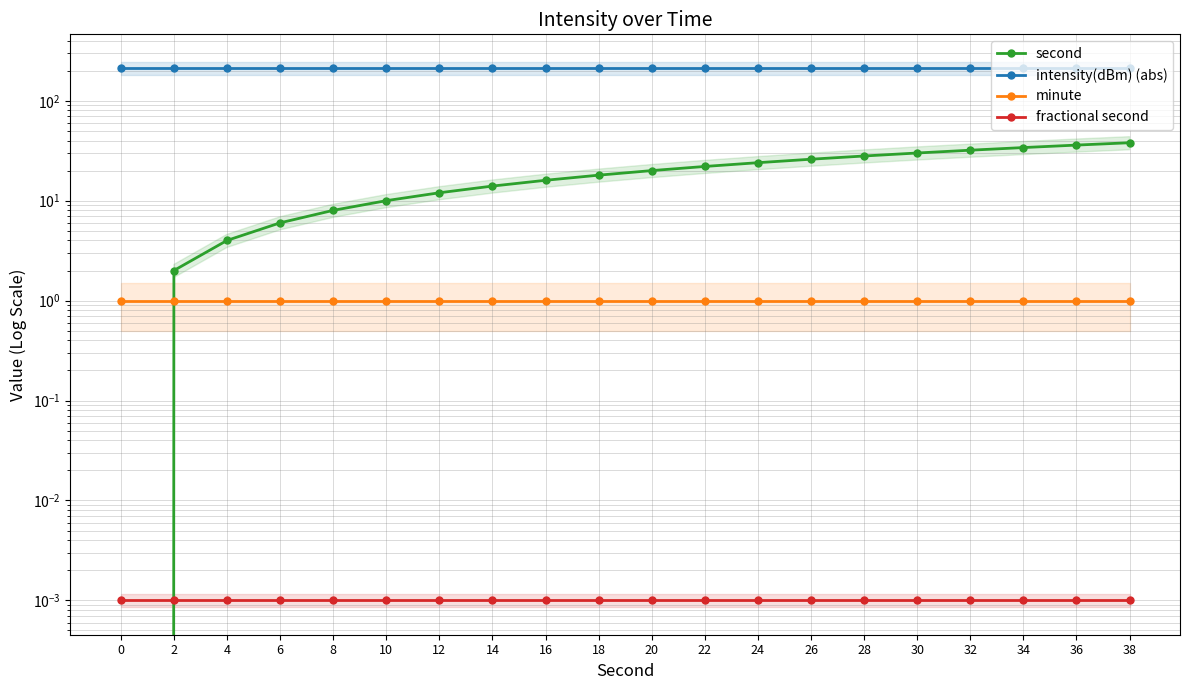

Reading left to right, list all the values displayed in this chart.

second: 0.0	2.0	4.0	6.0	8.0	10.0	12.0	14.0	16.0	18.0	20.0	22.0	24.0	26.0	28.0	30.0	32.0	34.0	36.0	38.0
intensity(dBm) (abs): 214.2	214.2	214.2	214.2	214.2	214.2	214.2	214.2	214.2	214.2	214.2	214.2	214.2	214.2	214.2	214.2	214.2	214.2	214.2	214.2
minute: 1.0	1.0	1.0	1.0	1.0	1.0	1.0	1.0	1.0	1.0	1.0	1.0	1.0	1.0	1.0	1.0	1.0	1.0	1.0	1.0
fractional second: 0.0	0.0	0.0	0.0	0.0	0.0	0.0	0.0	0.0	0.0	0.0	0.0	0.0	0.0	0.0	0.0	0.0	0.0	0.0	0.0